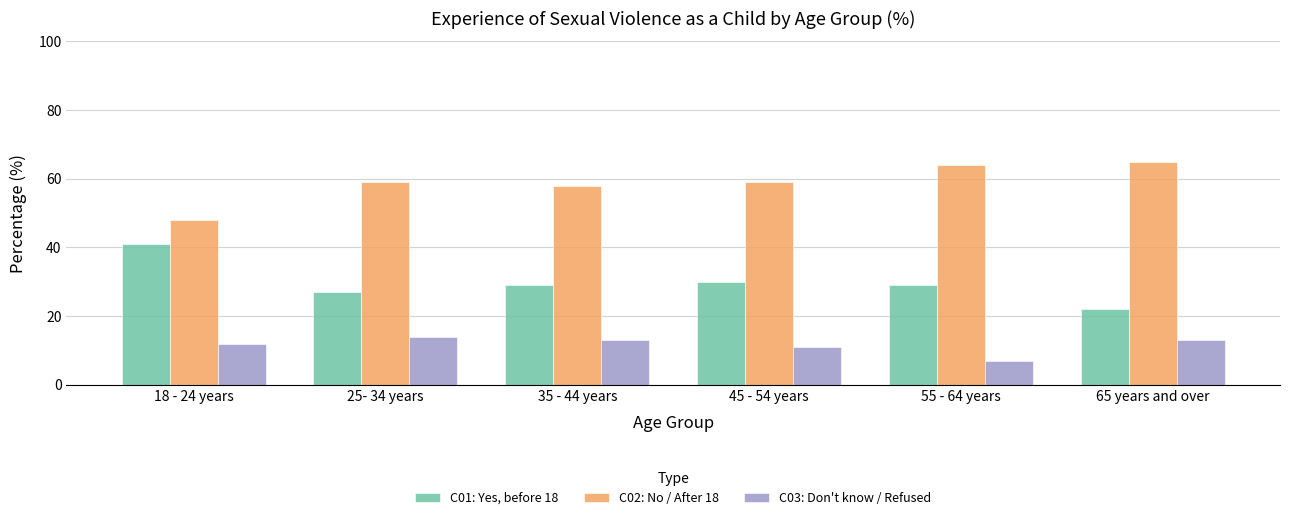

What is the difference between the maximum and second lowest values in the C03: Don't know / Refused series?

3